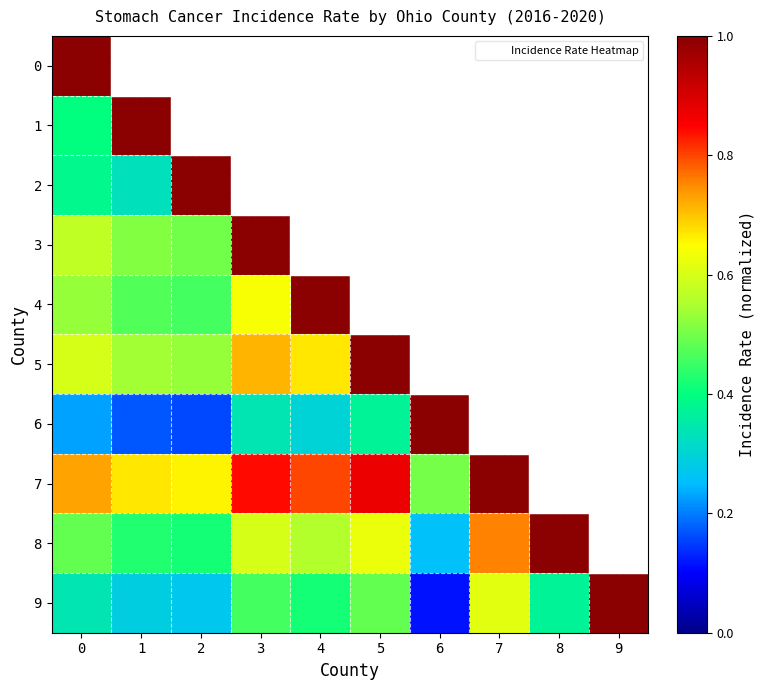

Which series has the largest range (max minus min)?

9